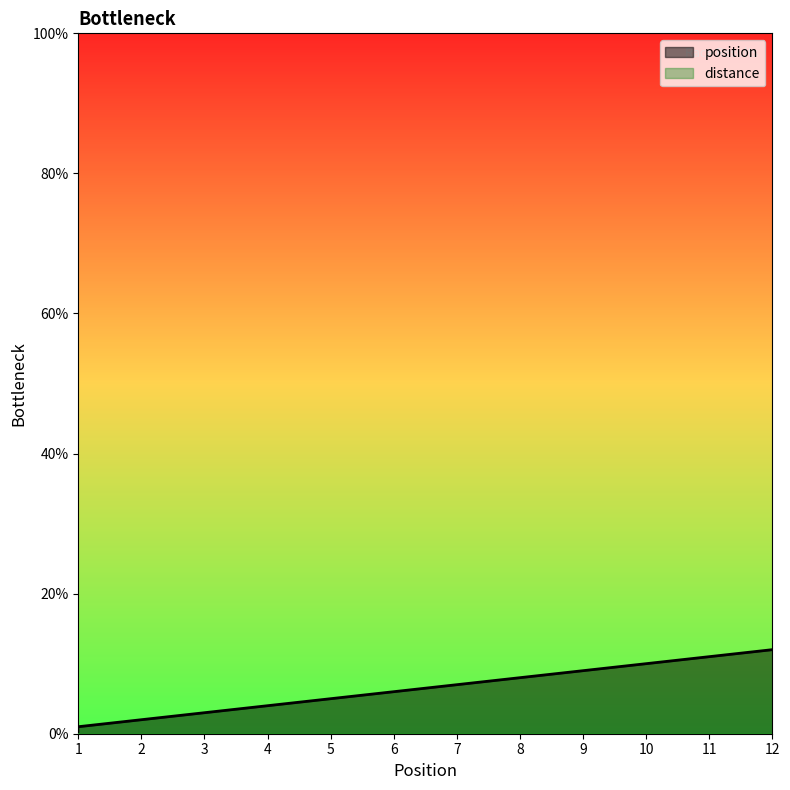

What is the maximum value shown in the chart?

12